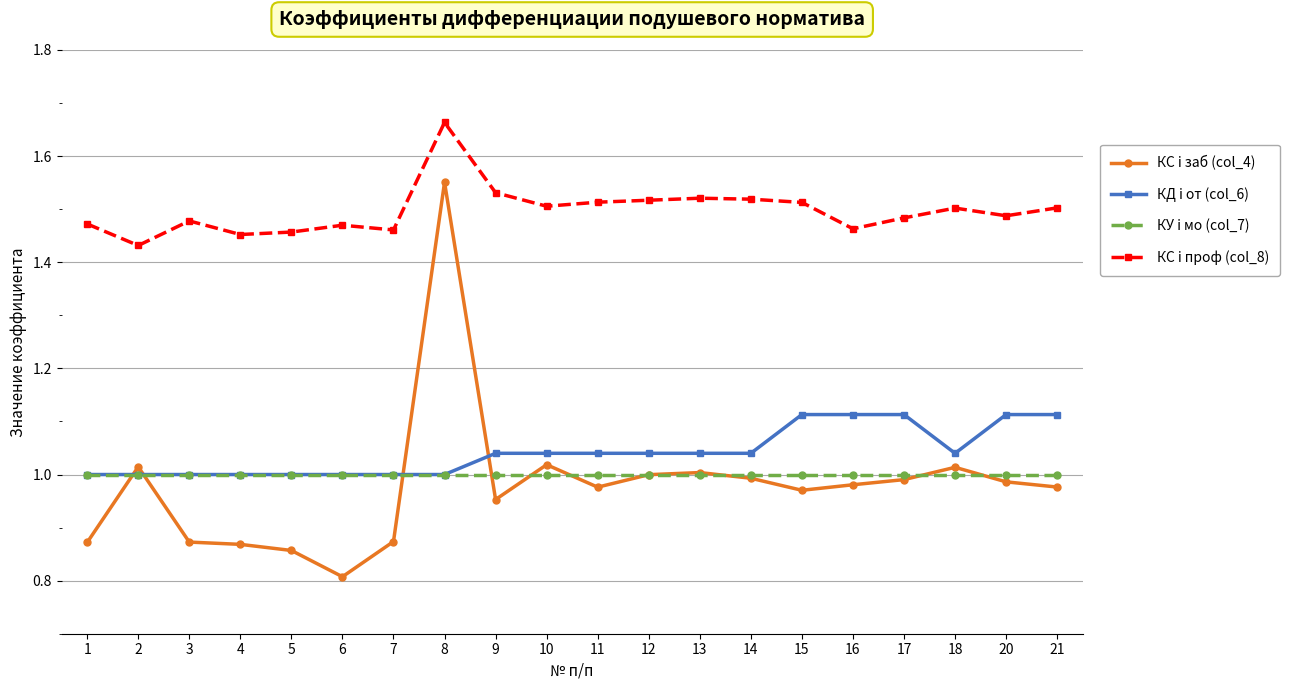

Which series has the widest spread of values?

КС i заб (col_4)